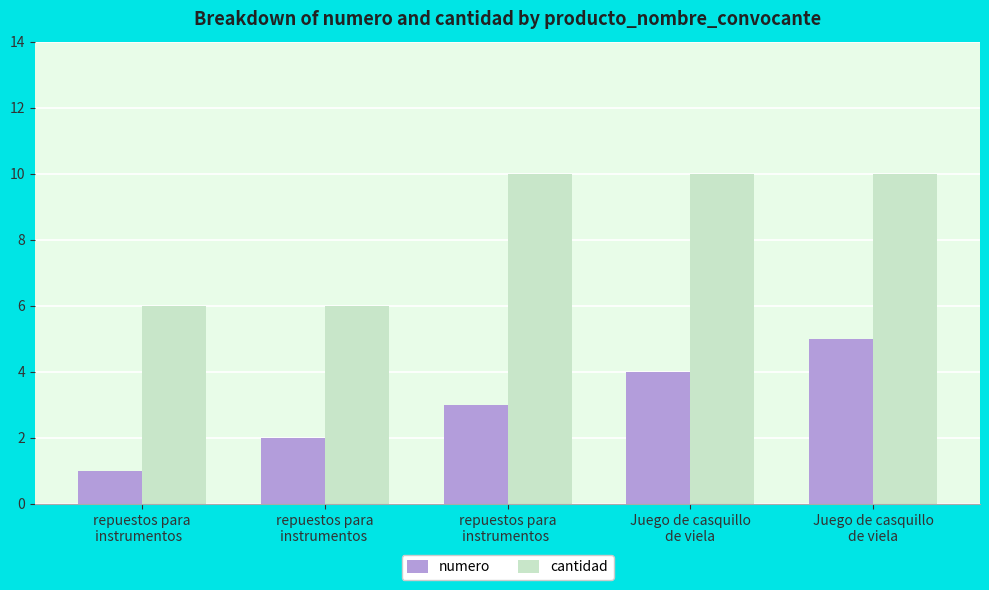

What is the minimum value for numero?

1